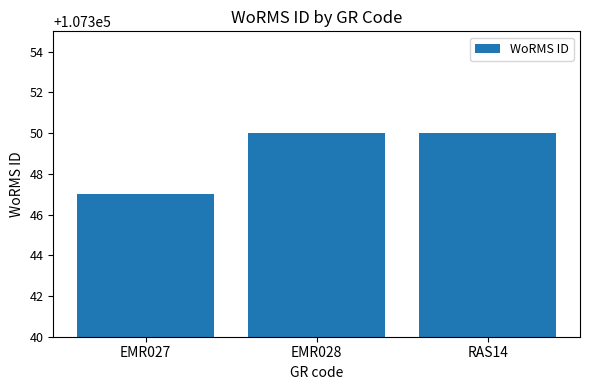

What is the sum of all values?

322047